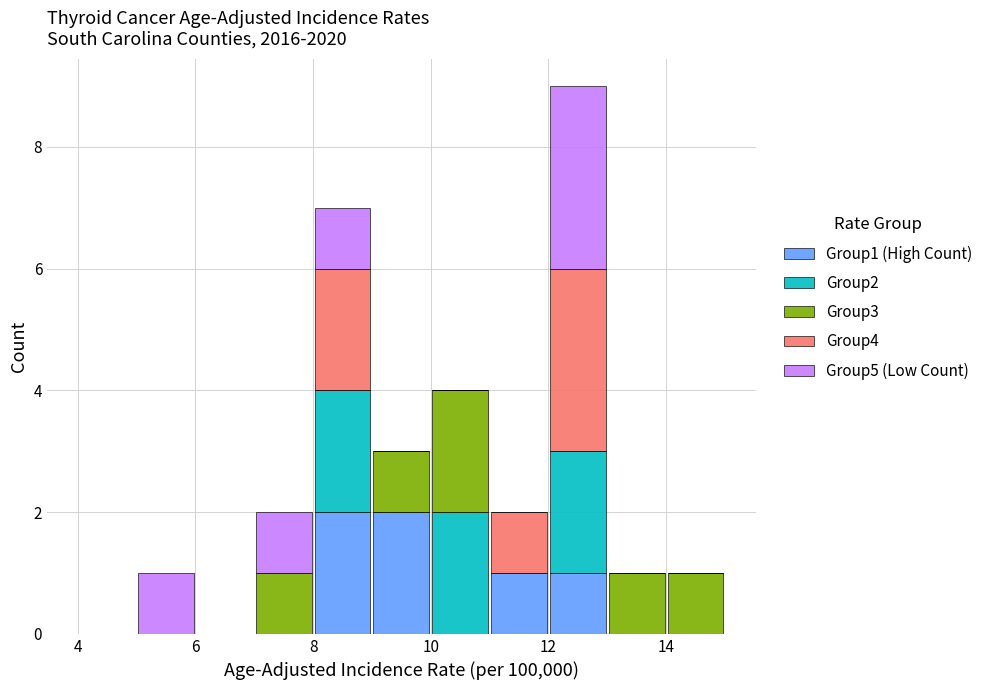

Reading left to right, list every stacked bar in this chart as the range it spans on the x-axis followed by its total height. The values are not printed on the chart, so give them approximately, as read against the axis.

4 to 5: 0
5 to 6: 1
6 to 7: 0
7 to 8: 2
8 to 9: 7
9 to 10: 3
10 to 11: 4
11 to 12: 2
12 to 13: 9
13 to 14: 1
14 to 15: 1